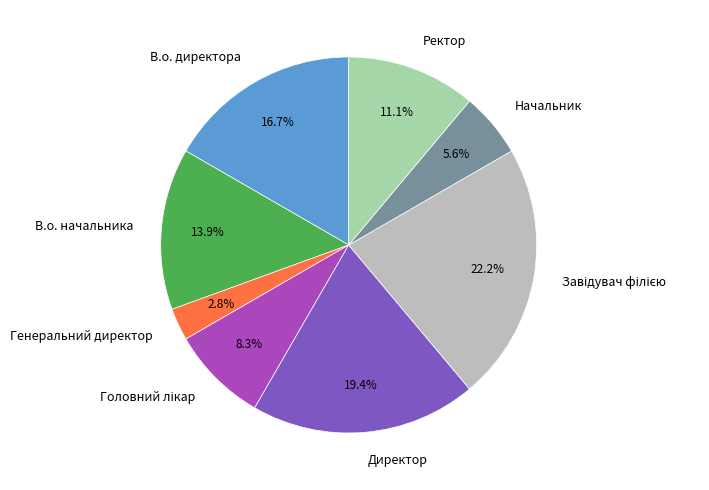

Which has a higher value, Генеральний директор or Директор?

Директор